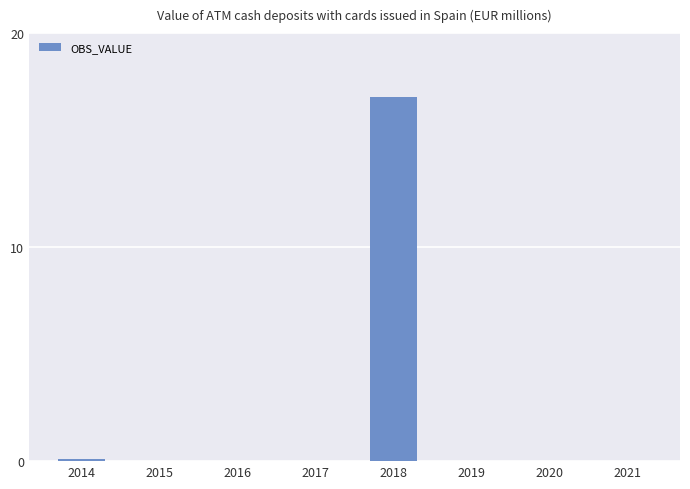

Is it true that the value at 2017 is 11.1?

False